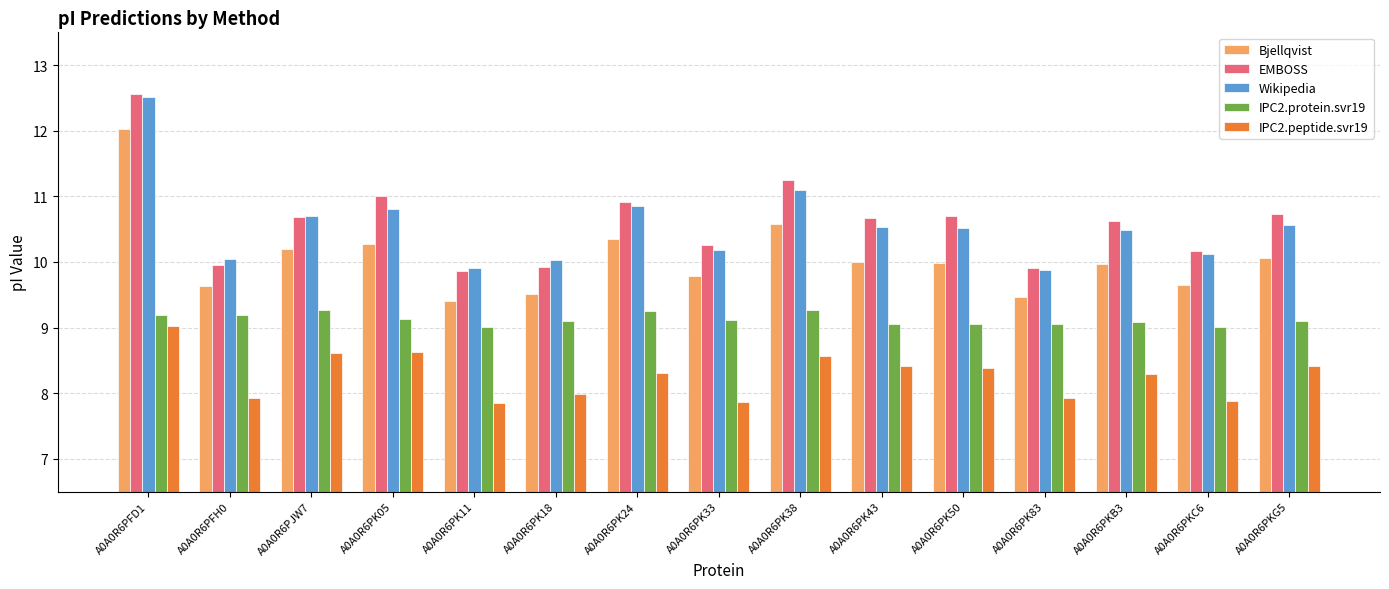

How many data points does each series have?

15